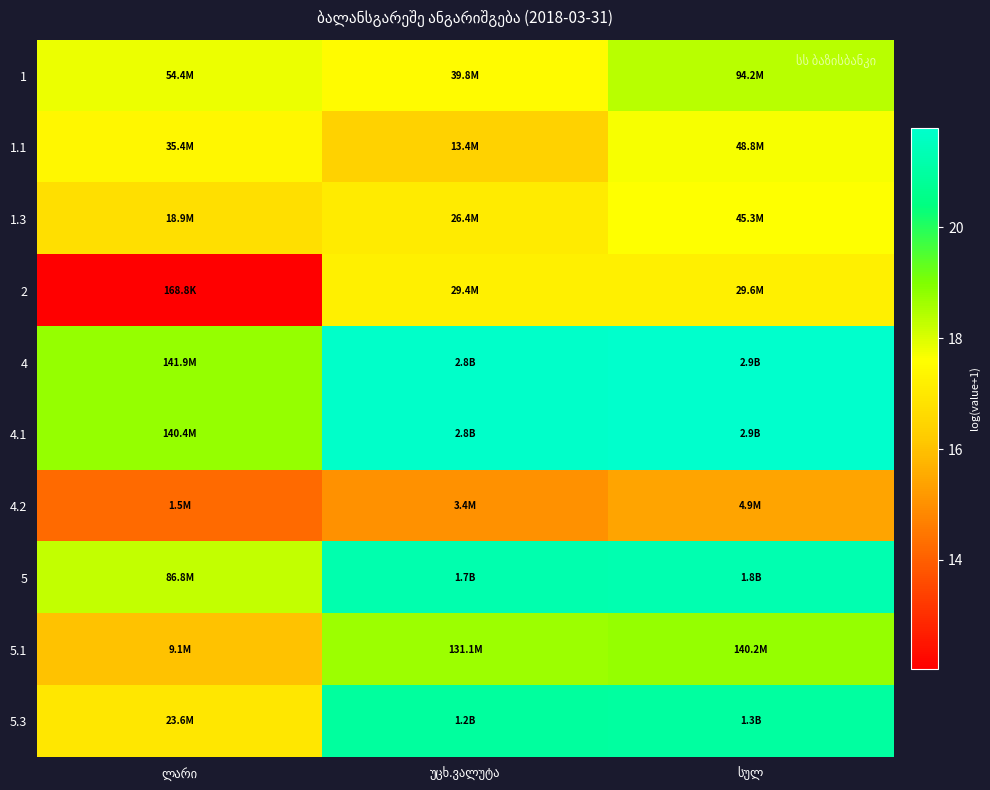

At how many categories does at least one series exceed 13?

3